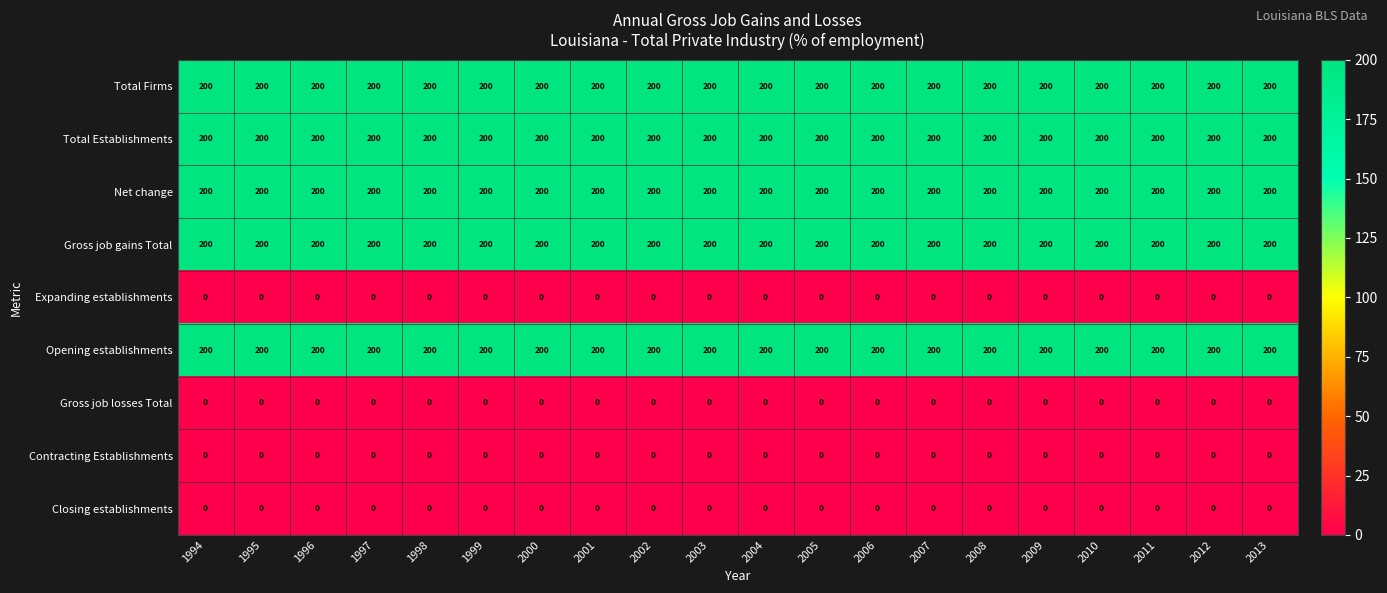

What is the maximum value for Net change?

200